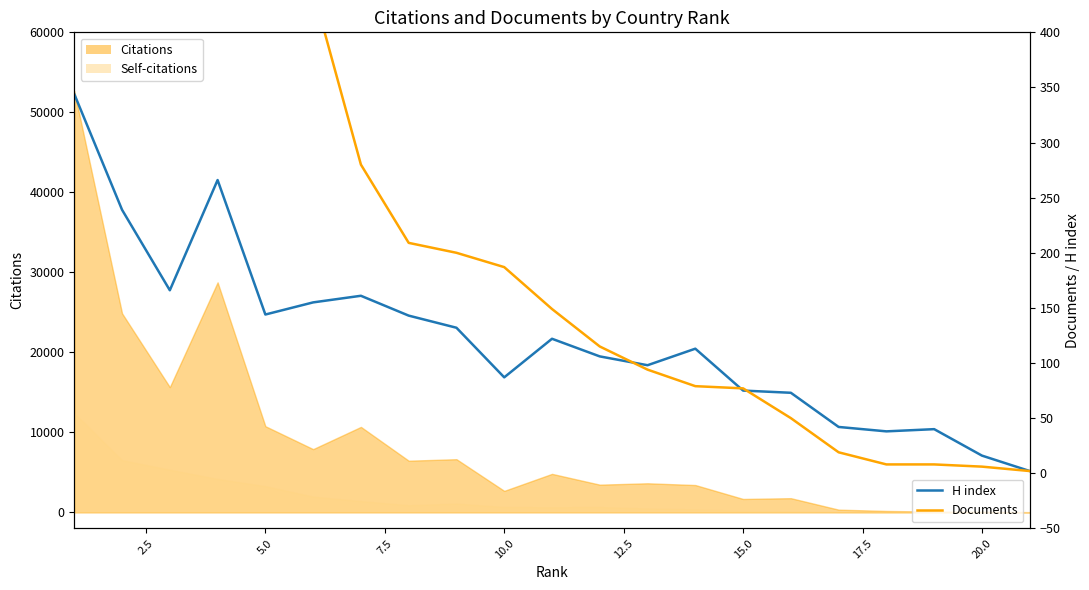

Which series has the widest spread of values?

Documents